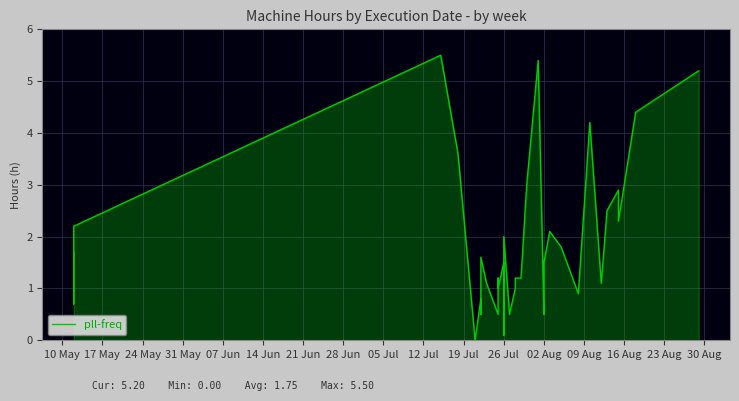

How many categories are shown in the chart?

40